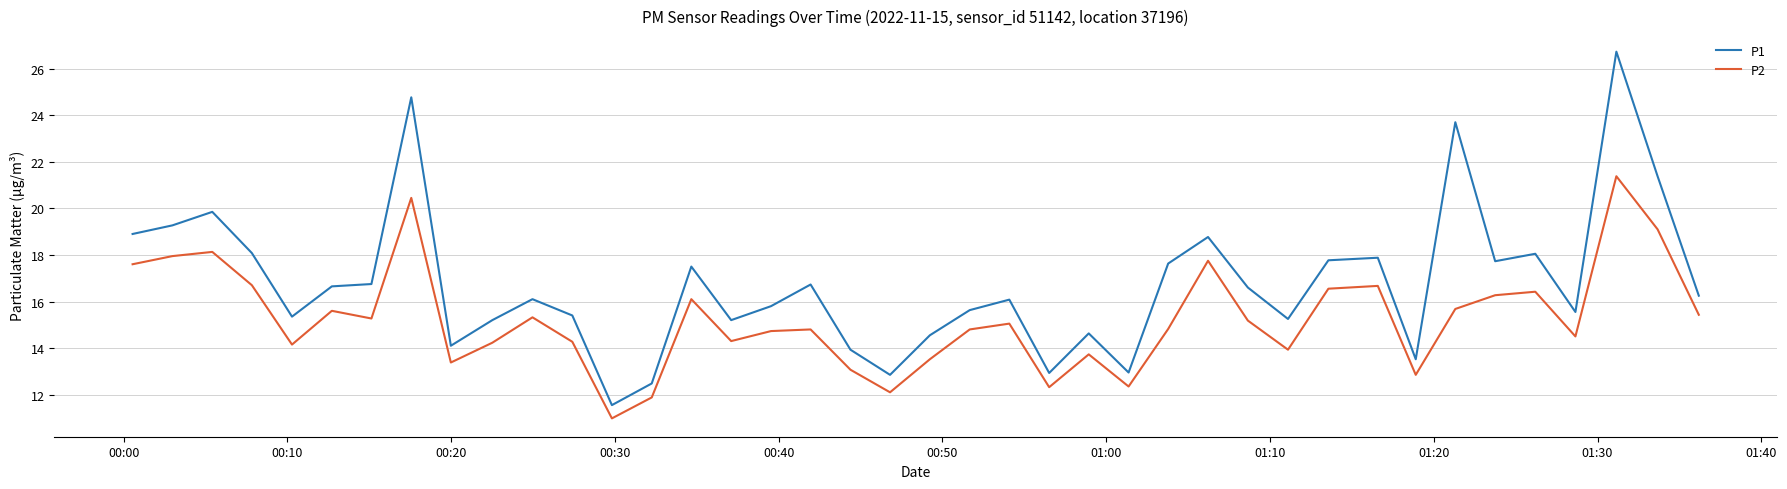

What is the greatest value displayed?

26.7